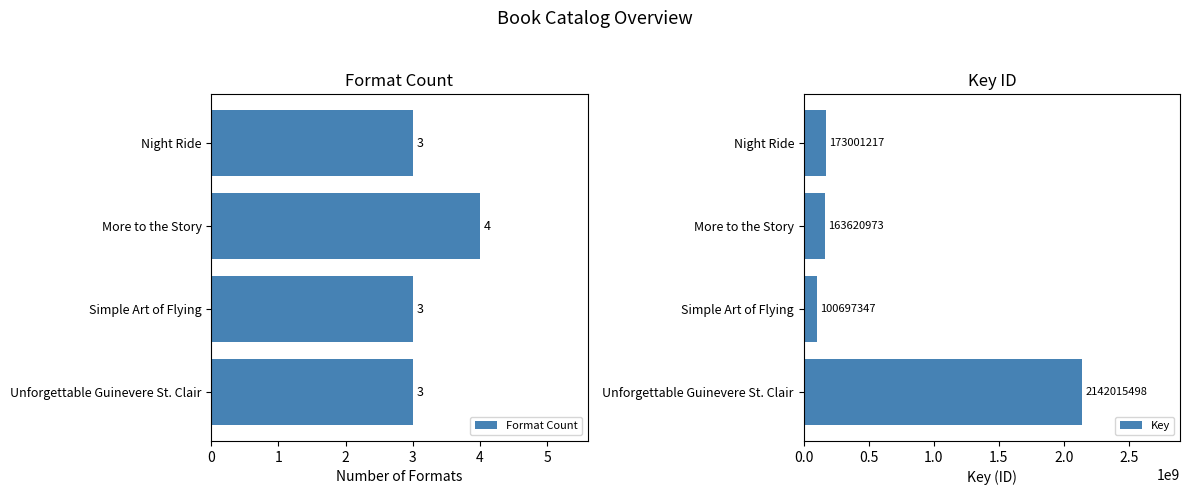

The value of Format Count at Simple Art of Flying is 1. True or false?

False